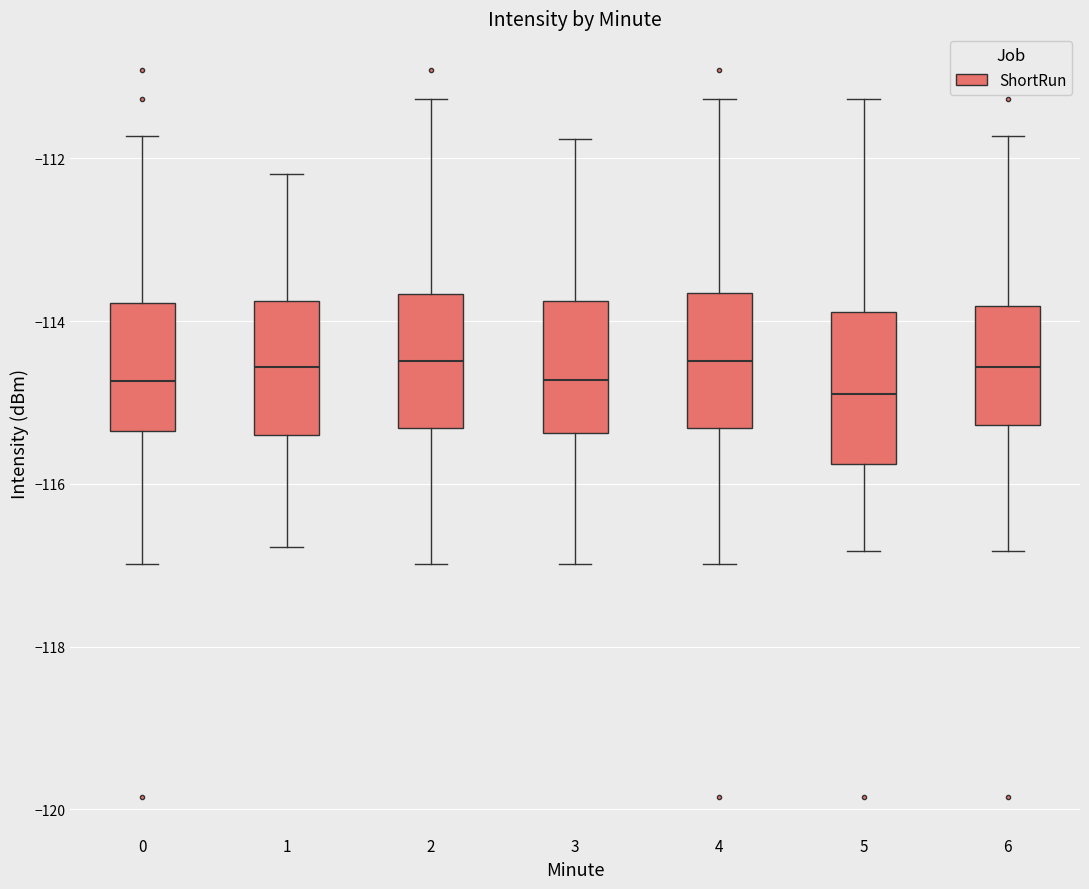

Where is the lower edge of the box at x = 2 on the y-axis? The values are not printed on the chart, so give them approximately, as read against the axis.

-115.4